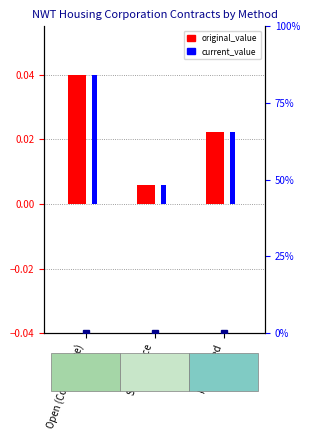

What is the sum of the original_value values at Open (Competitive) and Negotiated?

0.1